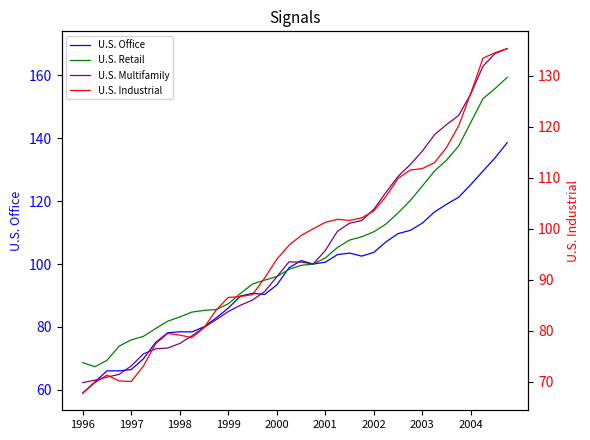

Which has a higher value, 17 or 13?

17